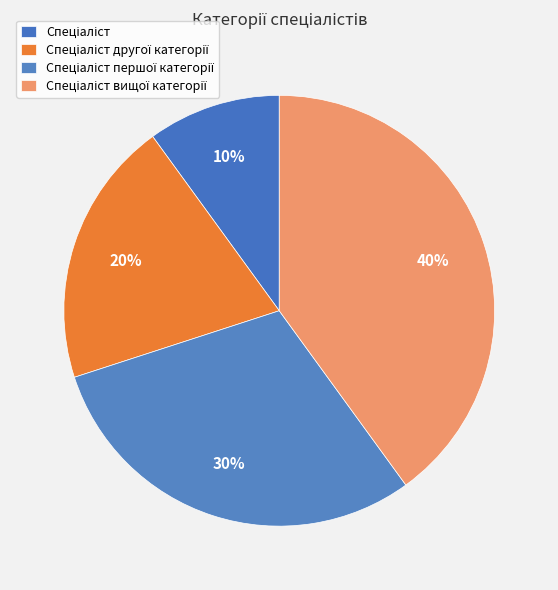

How many segments does this pie chart have?

4